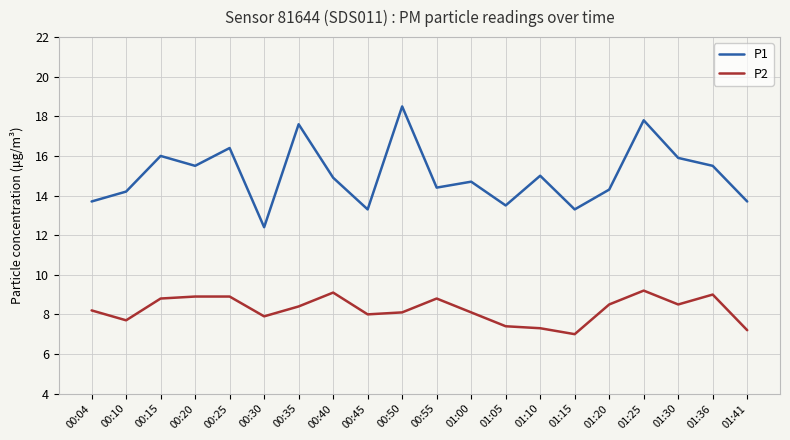

True or false: P1 has a value of 28.7 at 00:25.

False